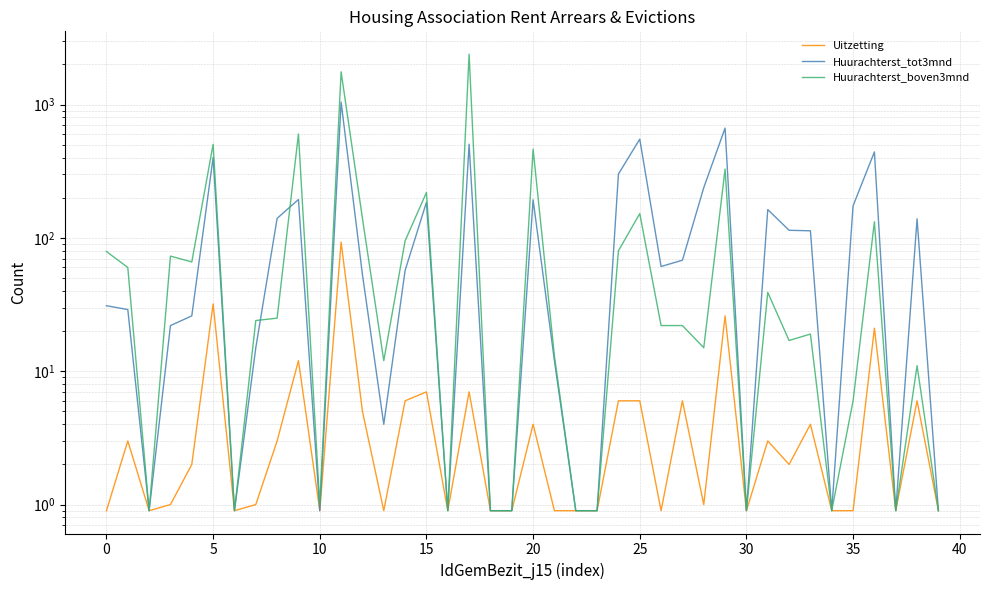

Reading right to left, transcribe all the data shown in this chart.

Uitzetting: 0.9	6.0	0.9	21.0	0.9	0.9	4.0	2.0	3.0	0.9	26.0	1.0	6.0	0.9	6.0	6.0	0.9	0.9	0.9	4.0	0.9	0.9	7.0	0.9	7.0	6.0	0.9	5.0	93.0	0.9	12.0	3.0	1.0	0.9	32.0	2.0	1.0	0.9	3.0	0.9
Huurachterst_tot3mnd: 0.9	139.0	0.9	441.0	174.0	0.9	113.0	114.0	163.0	0.9	666.0	238.0	68.0	61.0	550.0	301.0	0.9	0.9	12.0	193.0	0.9	0.9	504.0	0.9	185.0	57.0	4.0	53.0	1042.0	0.9	194.0	140.0	15.0	0.9	401.0	26.0	22.0	0.9	29.0	31.0
Huurachterst_boven3mnd: 0.9	11.0	0.9	132.0	6.0	0.9	19.0	17.0	39.0	0.9	328.0	15.0	22.0	22.0	152.0	80.0	0.9	0.9	13.0	463.0	0.9	0.9	2386.0	0.9	219.0	95.0	12.0	140.0	1759.0	1.0	601.0	25.0	24.0	0.9	503.0	66.0	73.0	0.9	60.0	79.0